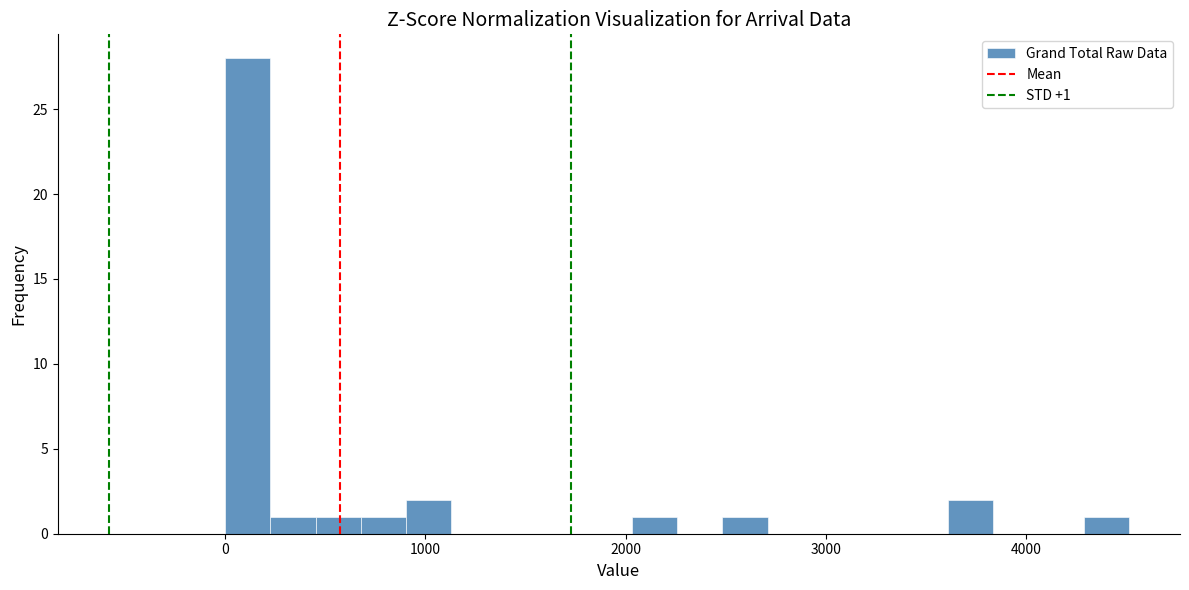

Read against the x-axis, roughly where is the centre of the tallest bar?

100